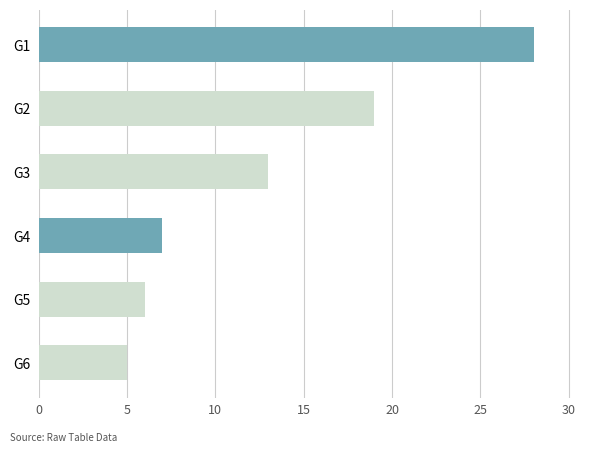

Rank the categories by value from lowest to highest.

G6, G5, G4, G3, G2, G1